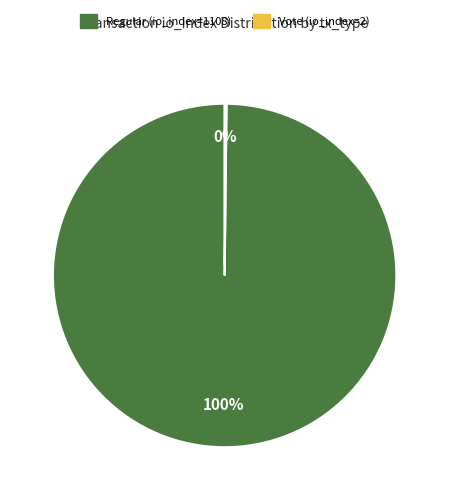

To the nearest percent, what is the average slice percentage?

50%